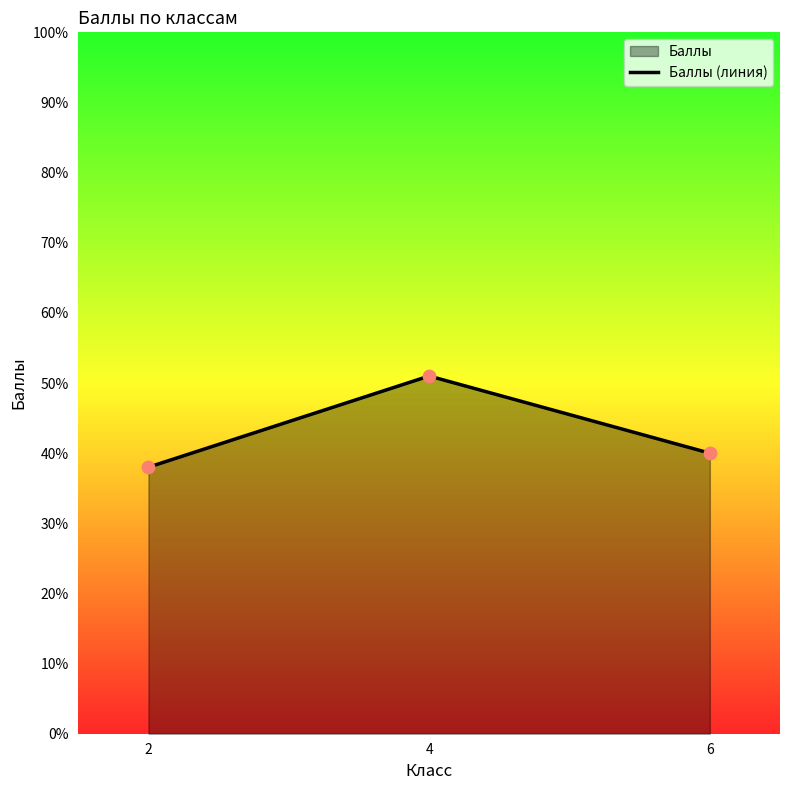

What is the ratio of the value at 4 to the value at 6?

1.3